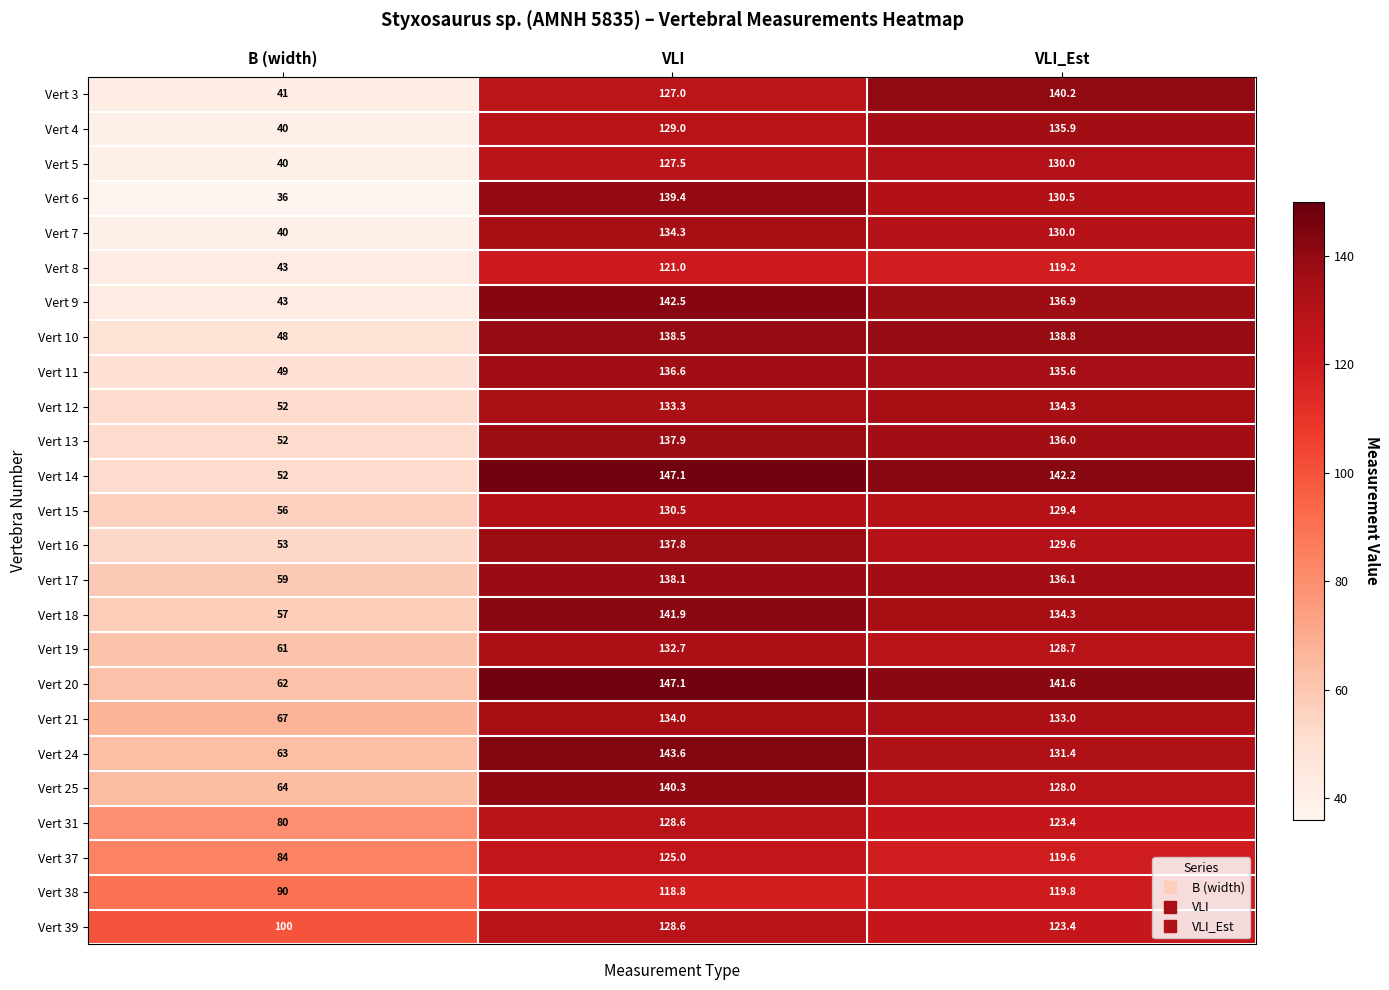

At which category is the sum across all series the highest?

VLI